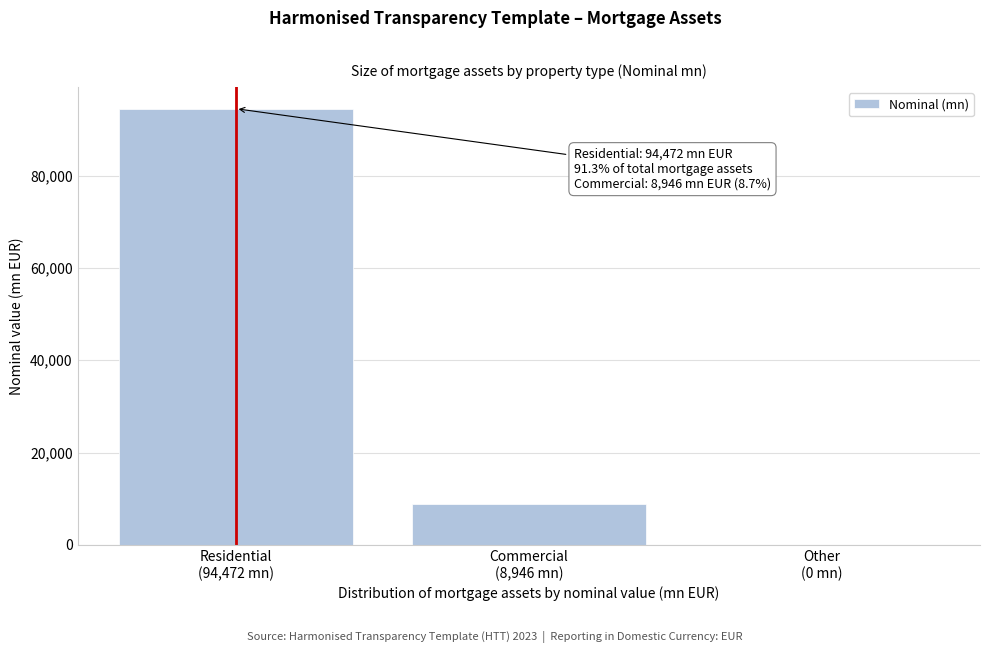

What is the maximum value shown in the chart?

94472.3